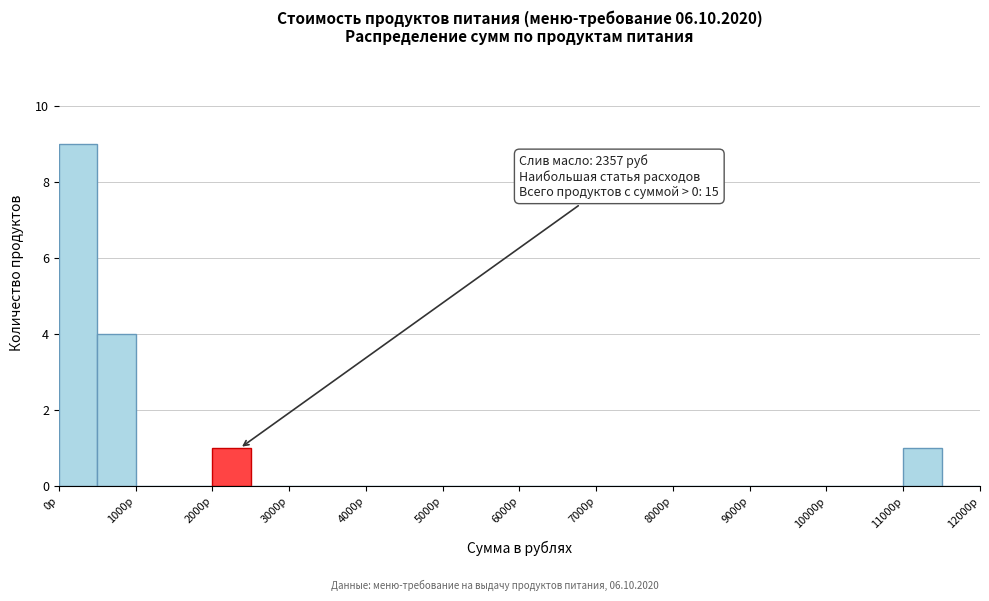

Over which range of the x-axis is the bar tallest?

0 to 500